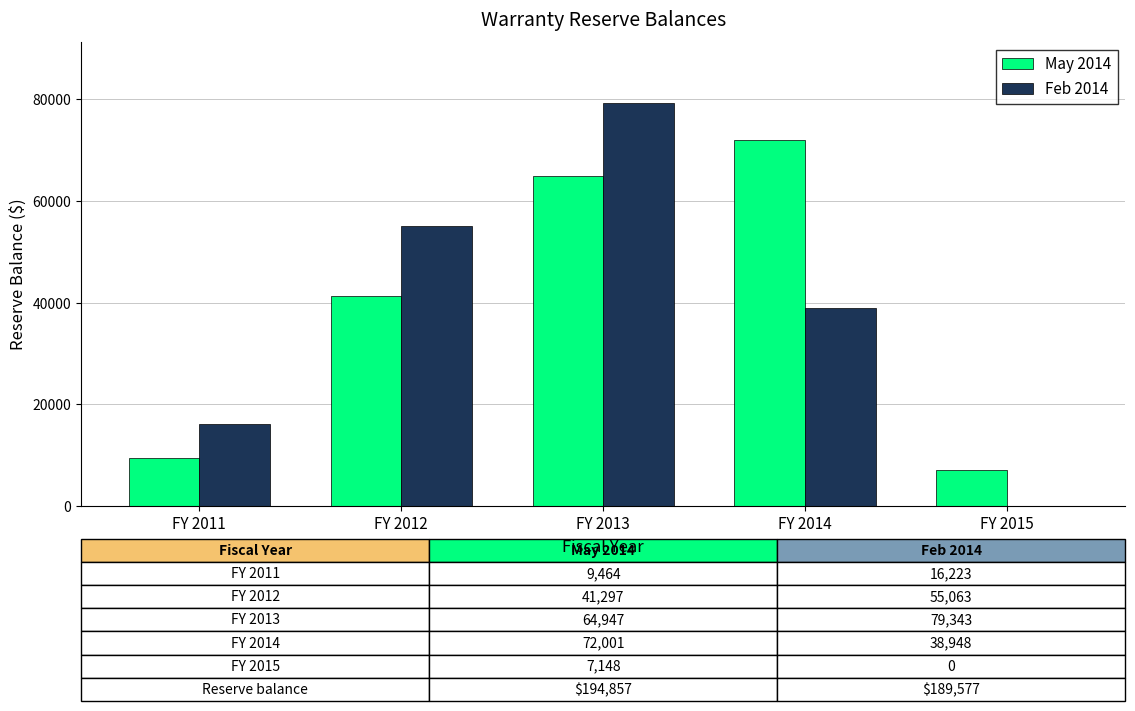

At which category is the sum across all series the highest?

FY 2013